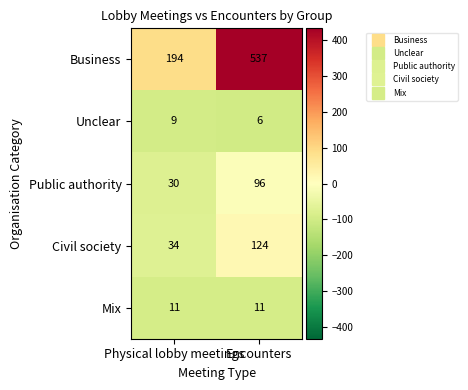

Which series has the largest total across all categories?

Business